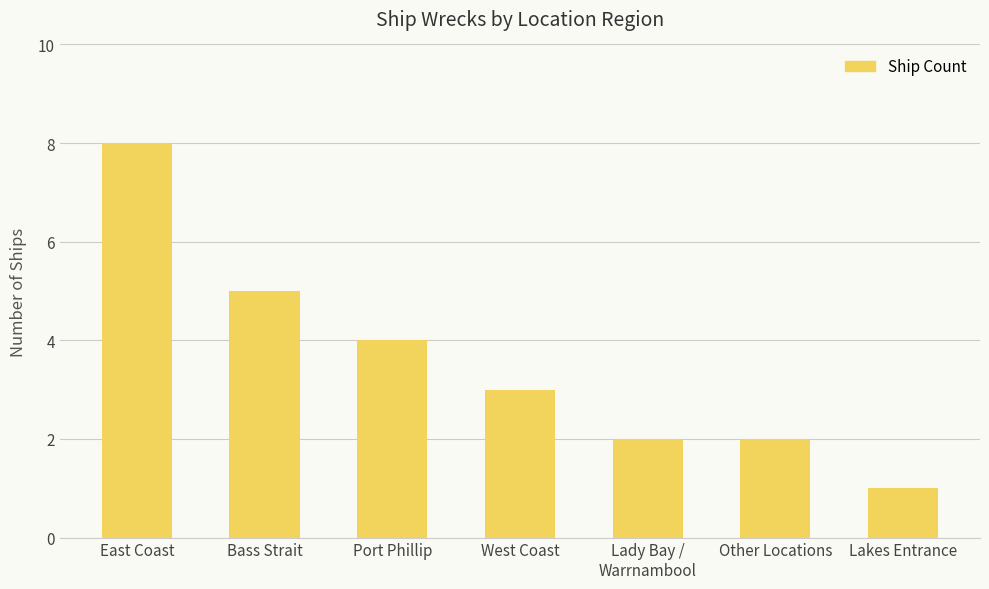

What is the change in value from East Coast to Lakes Entrance?

-7